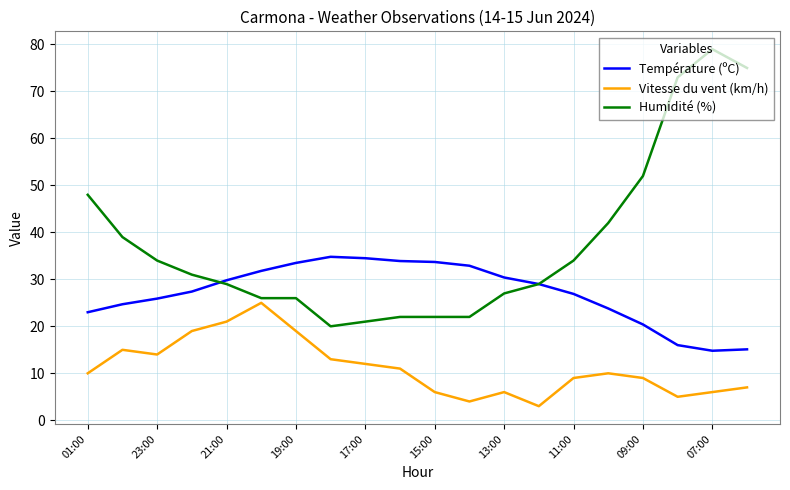

True or false: Température (ºC) and Vitesse du vent (km/h) intersect in this chart.

False